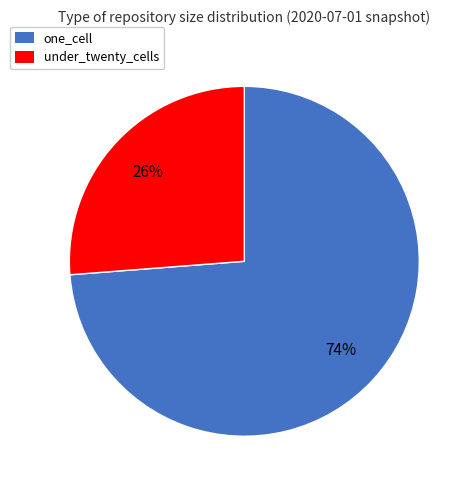

Is the sum of under_twenty_cells and one_cell greater than half?

Yes